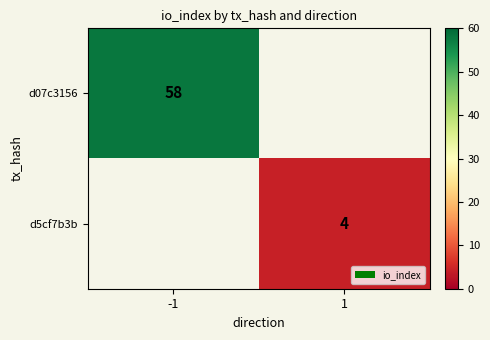

Which label corresponds to the smallest value in the chart?

1